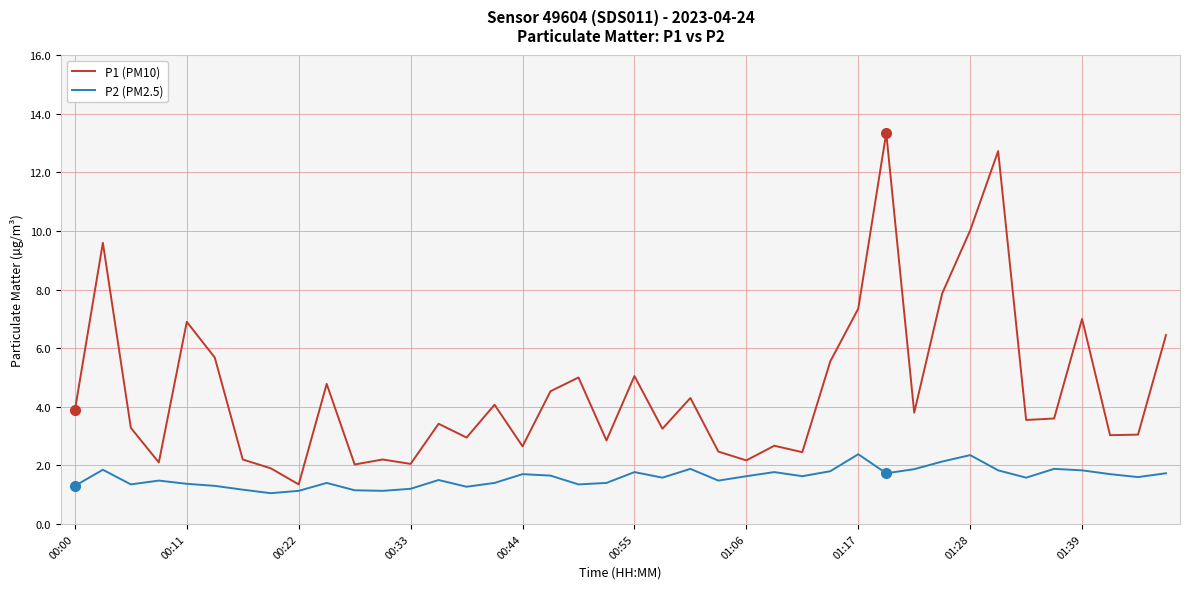

What is the average value of the P1 (PM10) series?

4.6